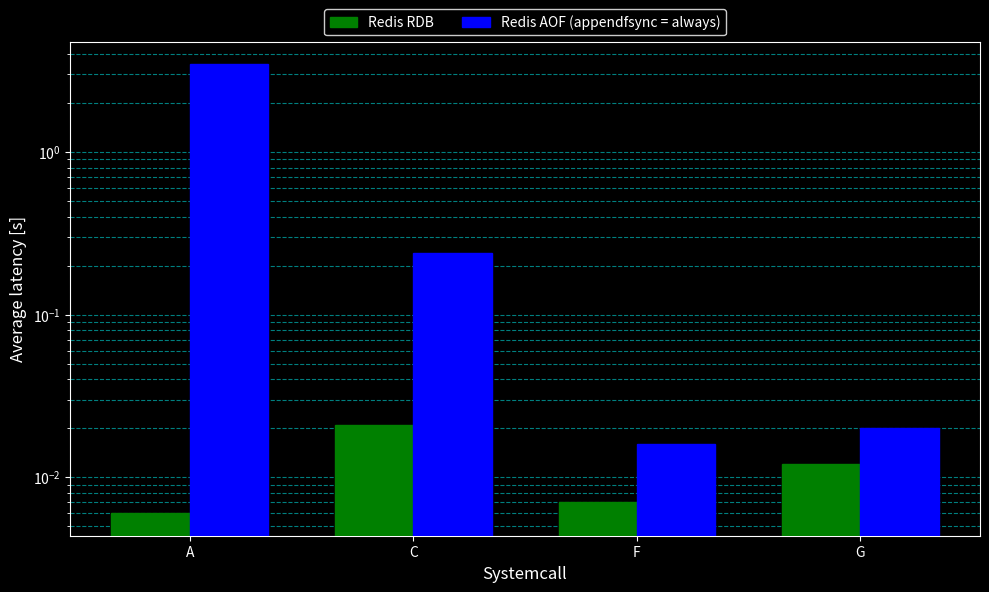

Reading right to left, list all the values displayed in this chart.

Redis RDB: G=0.0	F=0.0	C=0.0	A=0.0
Redis AOF (appendfsync = always): G=0.0	F=0.0	C=0.2	A=3.5